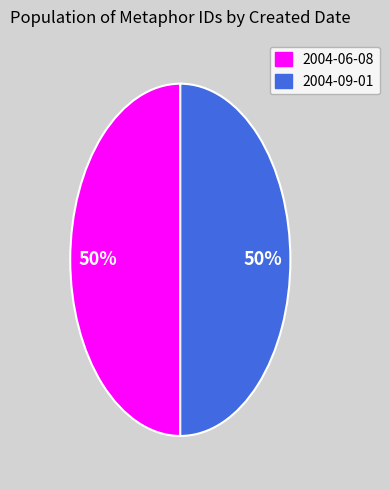

Do 2004-06-08 and 2004-09-01 together represent more than half of the pie?

Yes